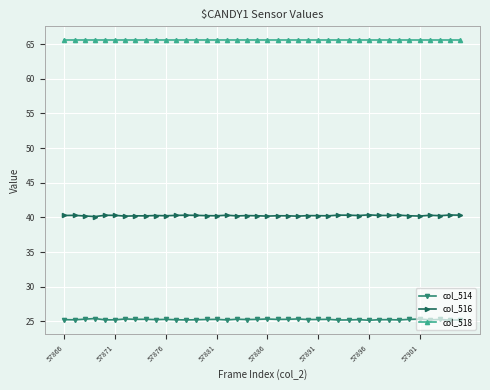

Rank the series by their maximum value, from highest to lowest.

col_518, col_516, col_514